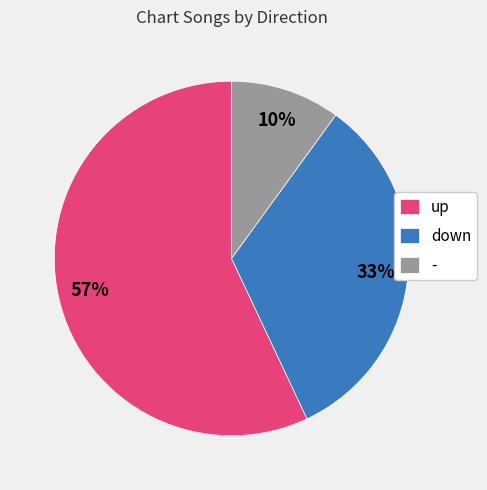

Rank the categories by value from highest to lowest.

up, down, -